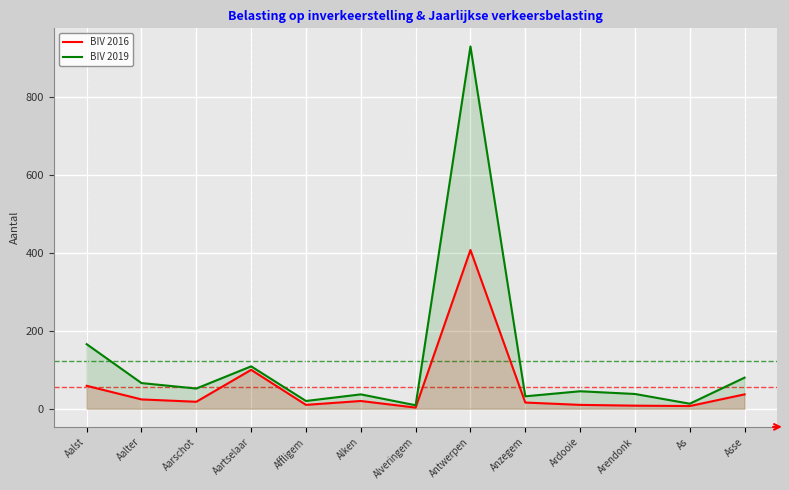

True or false: BIV 2016 and BIV 2019 intersect in this chart.

False